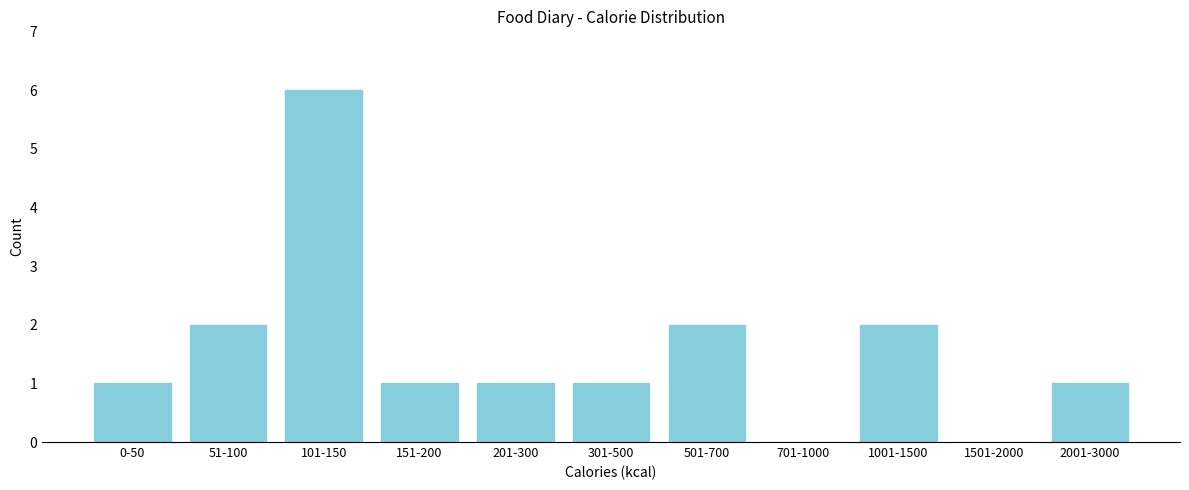

Reading left to right, list all the values displayed in this chart.

0-50=1	51-100=2	101-150=6	151-200=1	201-300=1	301-500=1	501-700=2	701-1000=0	1001-1500=2	1501-2000=0	2001-3000=1